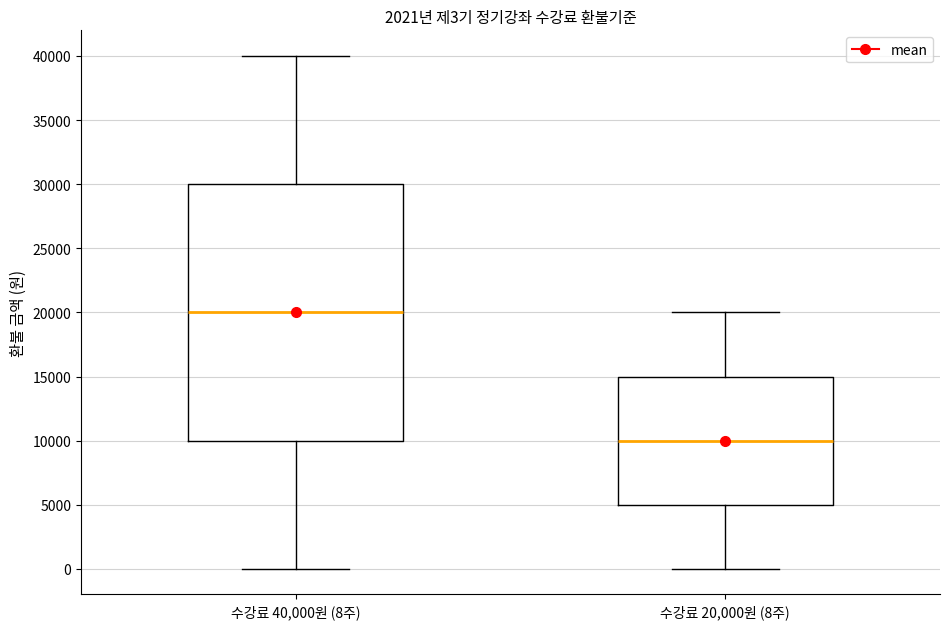

Comparing the boxes themselves (not the whiskers), which one is the tallest?

수강료 40,000원 (8주)